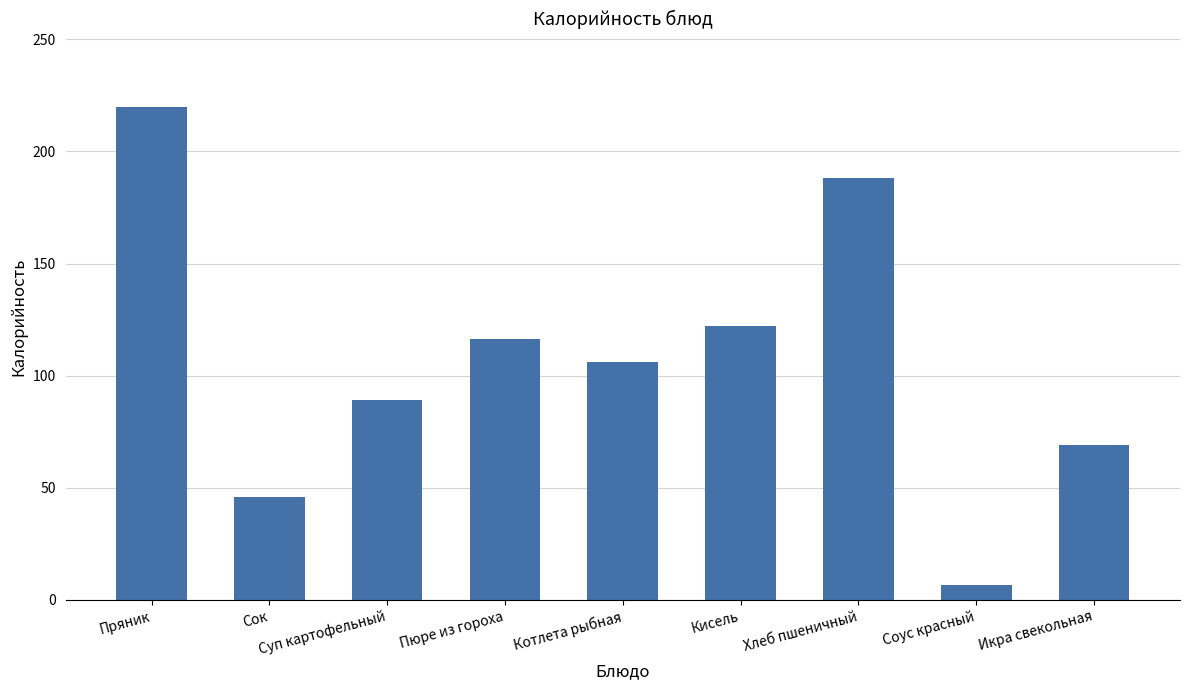

Reading left to right, what are all the values shown in this chart?

Пряник=219.6	Сок=46.0	Суп картофельный=89.0	Пюре из гороха=116.4	Котлета рыбная=106.0	Кисель=122.0	Хлеб пшеничный=188.0	Соус красный=6.5	Икра свекольная=69.0